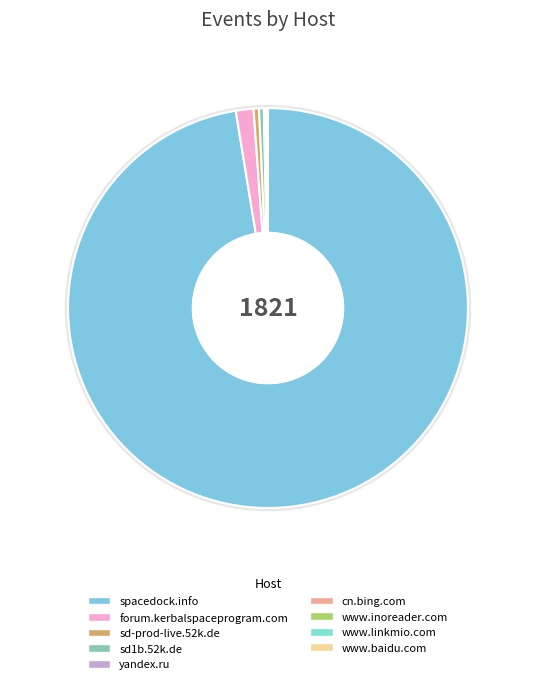

Rank the categories by value from lowest to highest.

cn.bing.com, www.inoreader.com, www.linkmio.com, www.baidu.com, yandex.ru, sd1b.52k.de, sd-prod-live.52k.de, forum.kerbalspaceprogram.com, spacedock.info